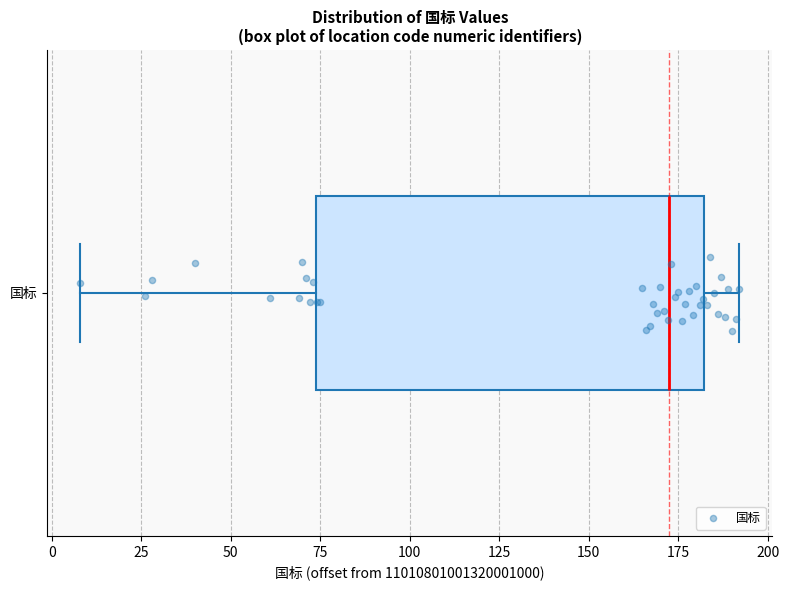

Where does the median line of the box for 国标 sit on the x-axis? The values are not printed on the chart, so give them approximately, as read against the axis.

175